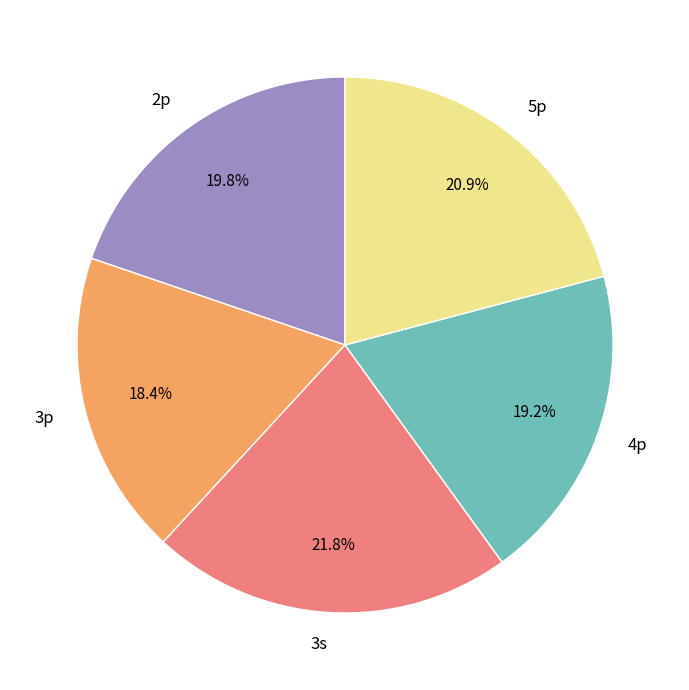

Which slice is the smallest?

3p